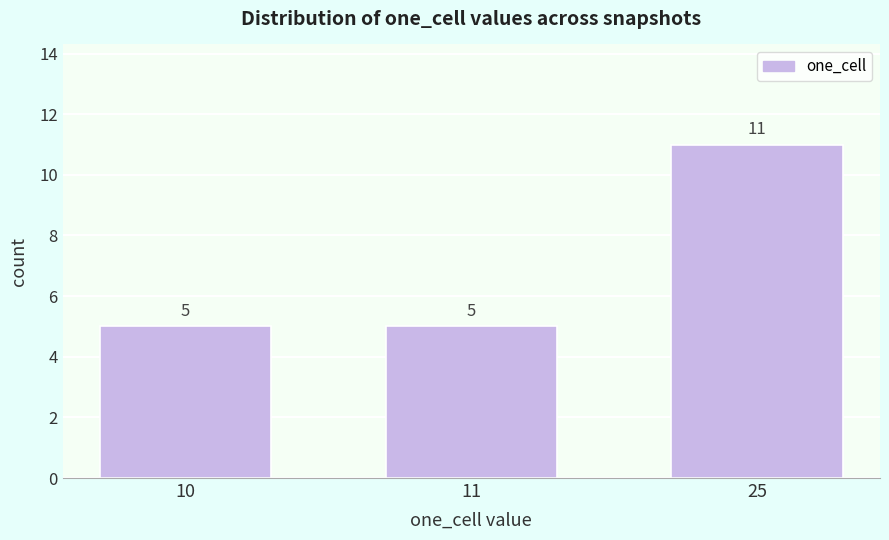

Reading right to left, transcribe all the data shown in this chart.

25=11	11=5	10=5